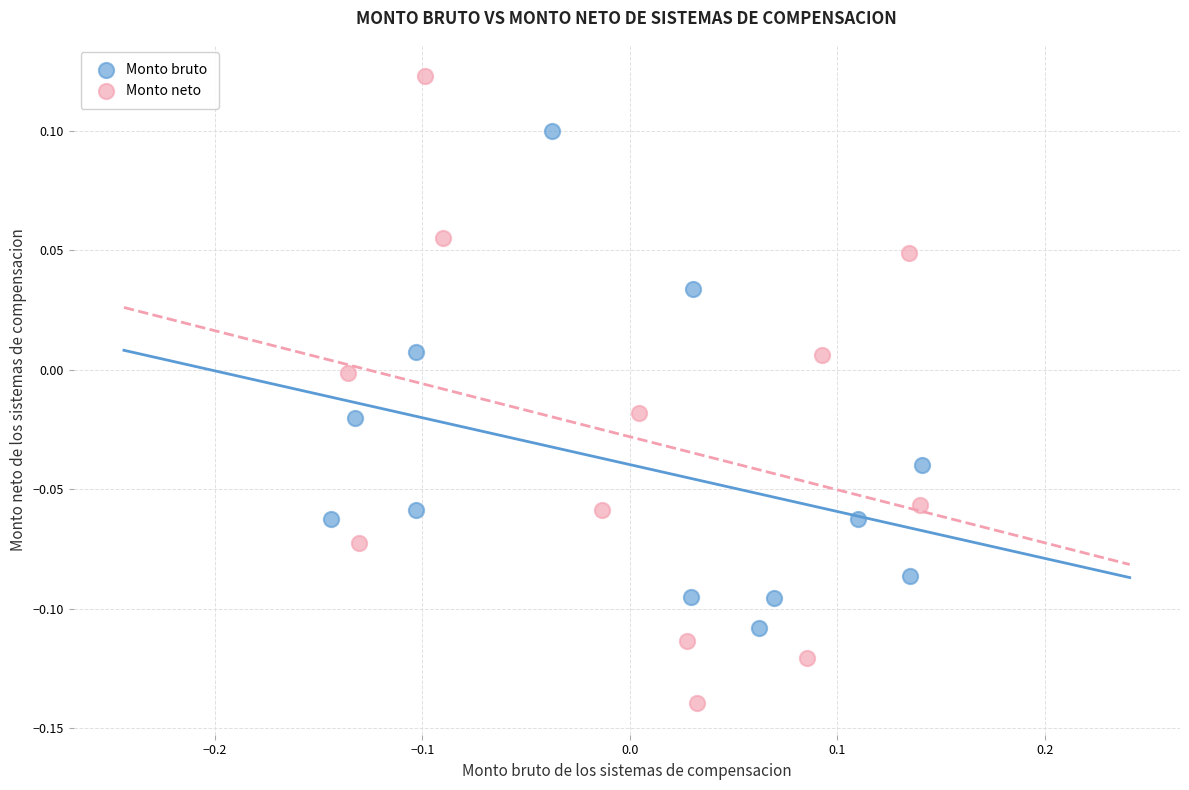

Which series has the widest spread of Y values?

Monto neto